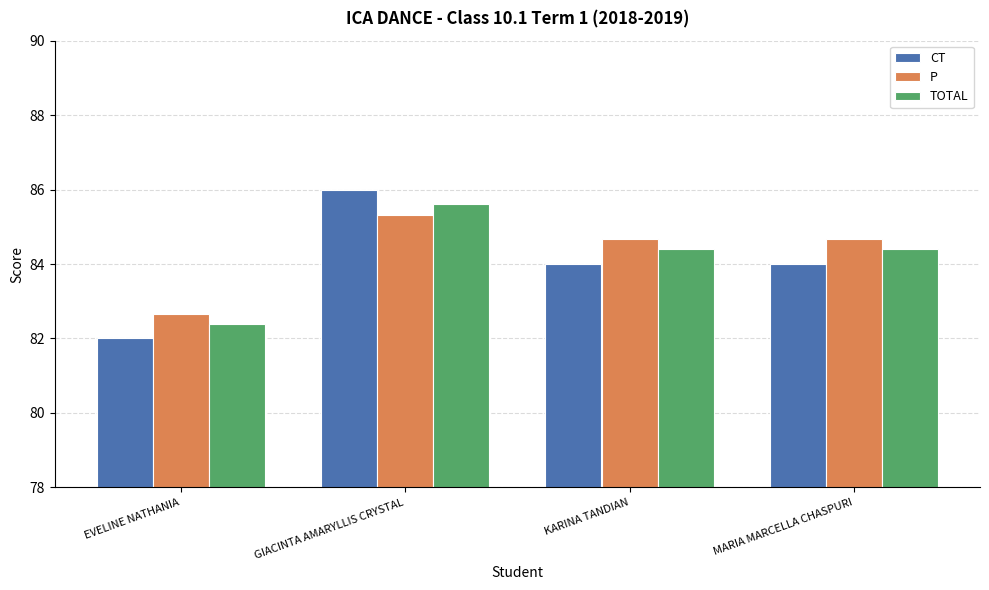

What is the spread (max minus min) of values at MARIA MARCELLA CHASPURI?

0.7